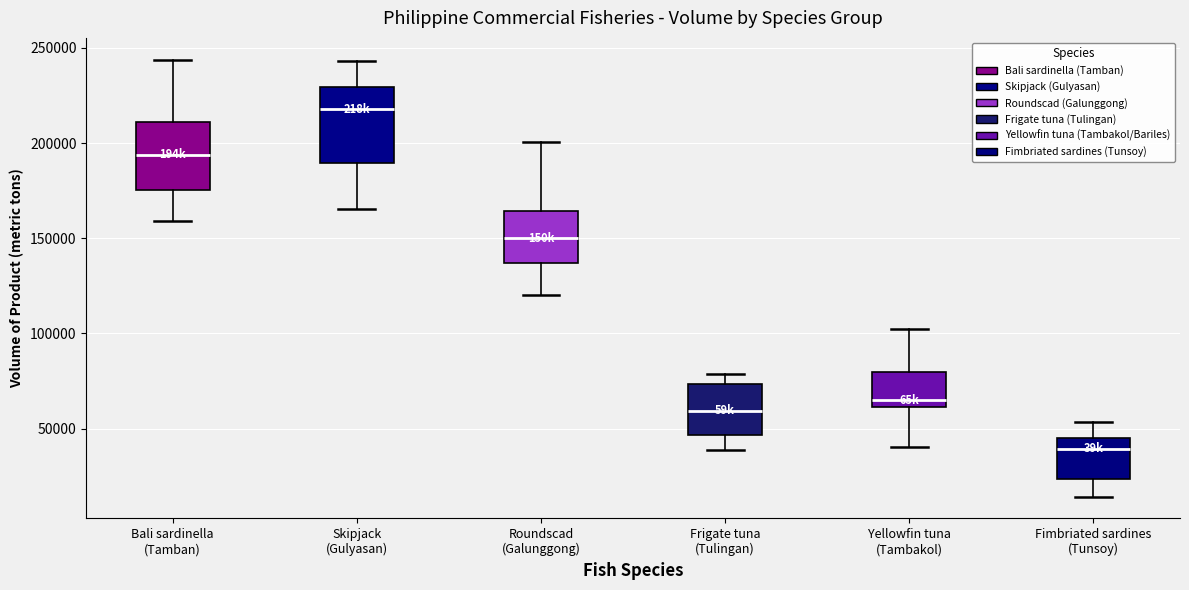

Which box's median line is the lowest?

Fimbriated sardines (Tunsoy)